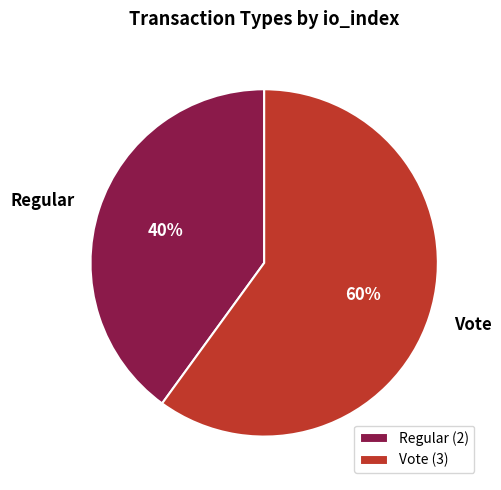

How many slices are in this pie chart?

2